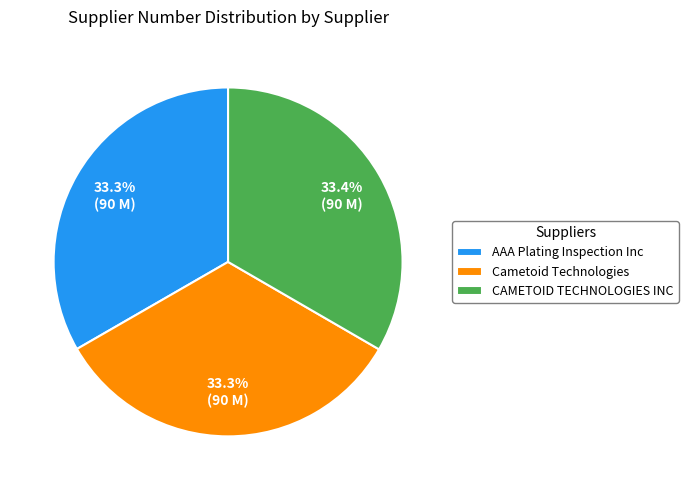

To the nearest percent, what is the combined percentage of Cametoid Technologies and CAMETOID TECHNOLOGIES INC?

67%